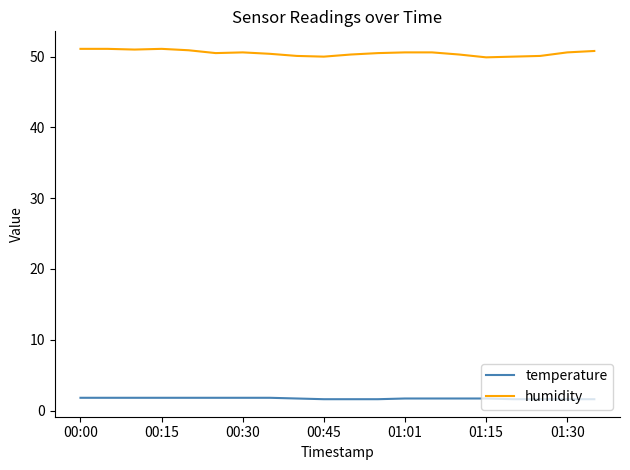

List the series in order of their peak value, lowest first.

temperature, humidity